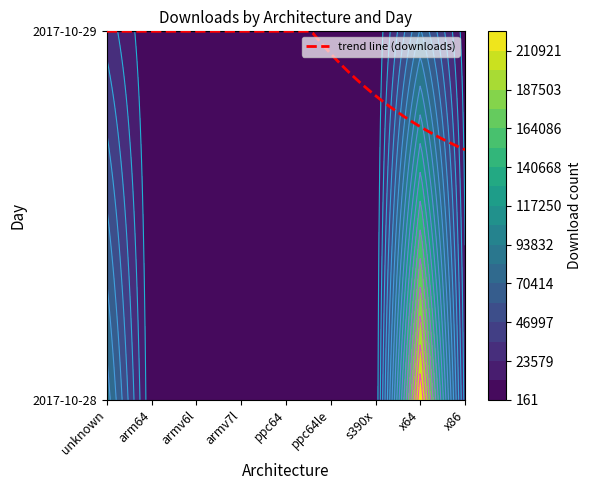

What is the spread (max minus min) of values at ppc64le?

180